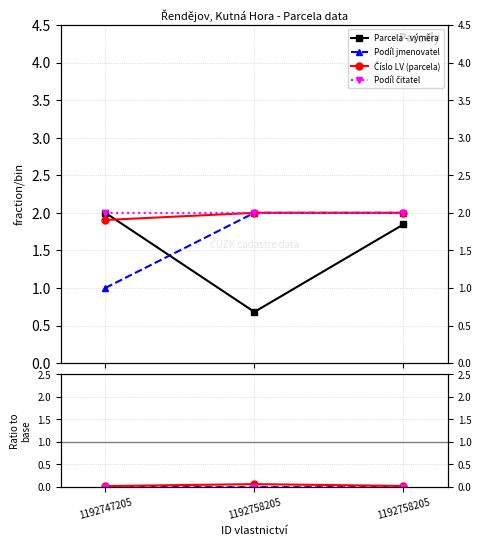

At which label is Číslo LV (parcela) closest to 0?

1192747205